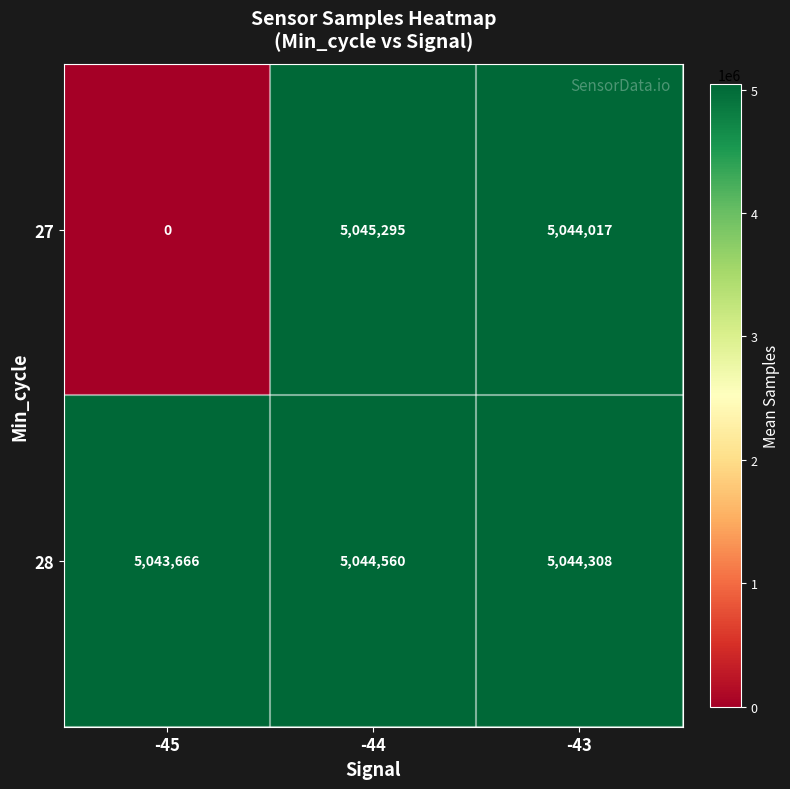

The value of 28 at -44 is 2250878. True or false?

False